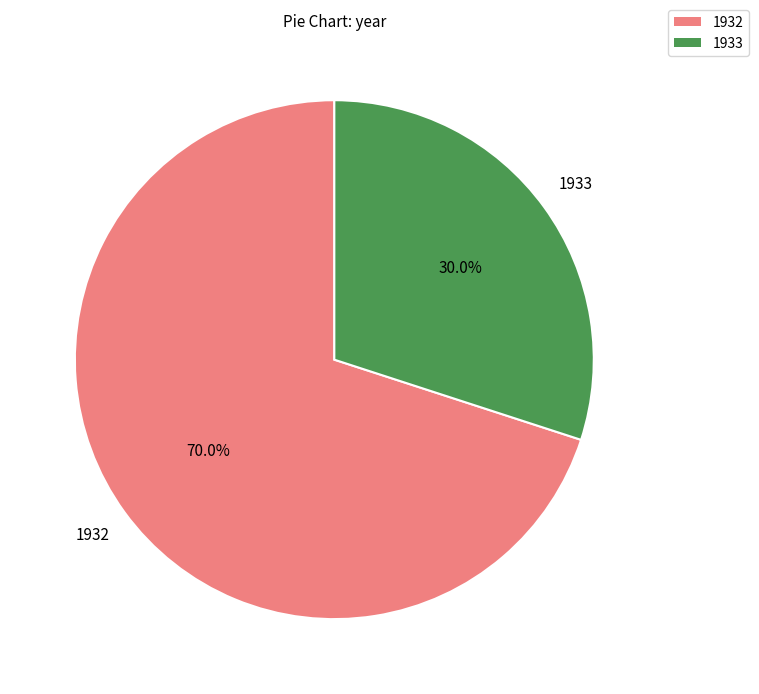

Is there any slice that represents more than half of the pie?

Yes